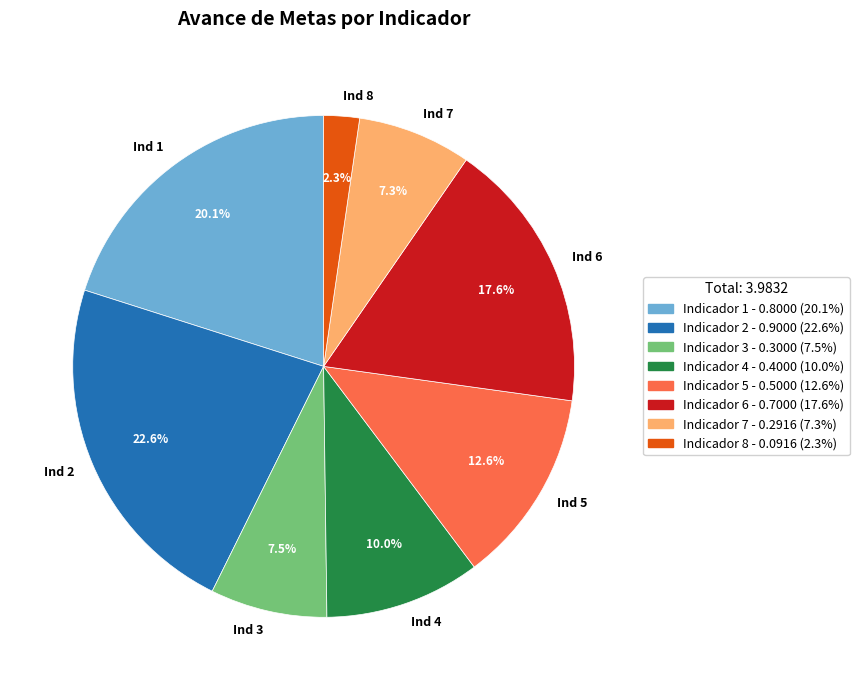

Does Ind 8 represent more than half of the total?

No